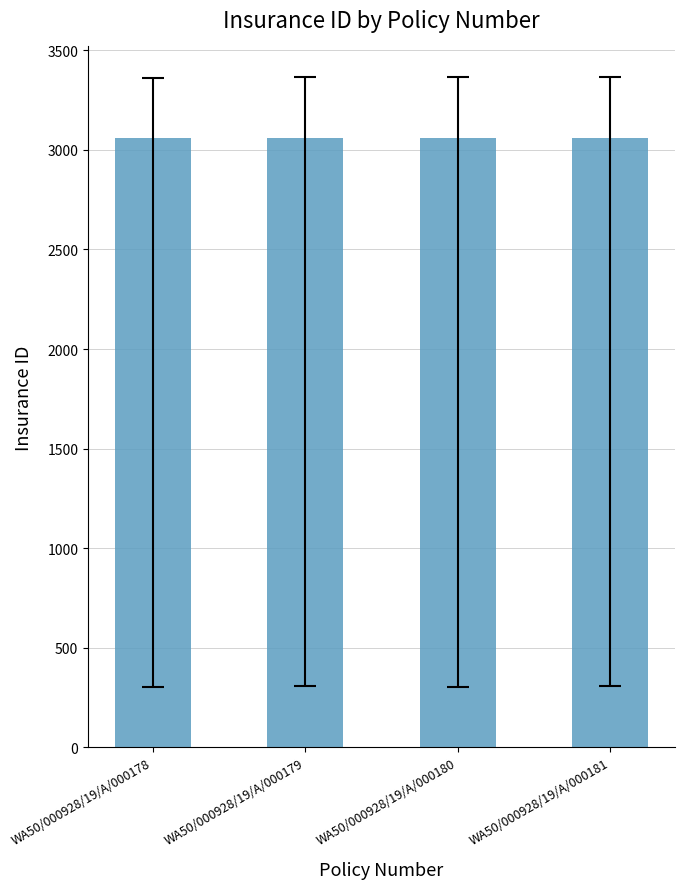

How many data points are less than 3059?

2